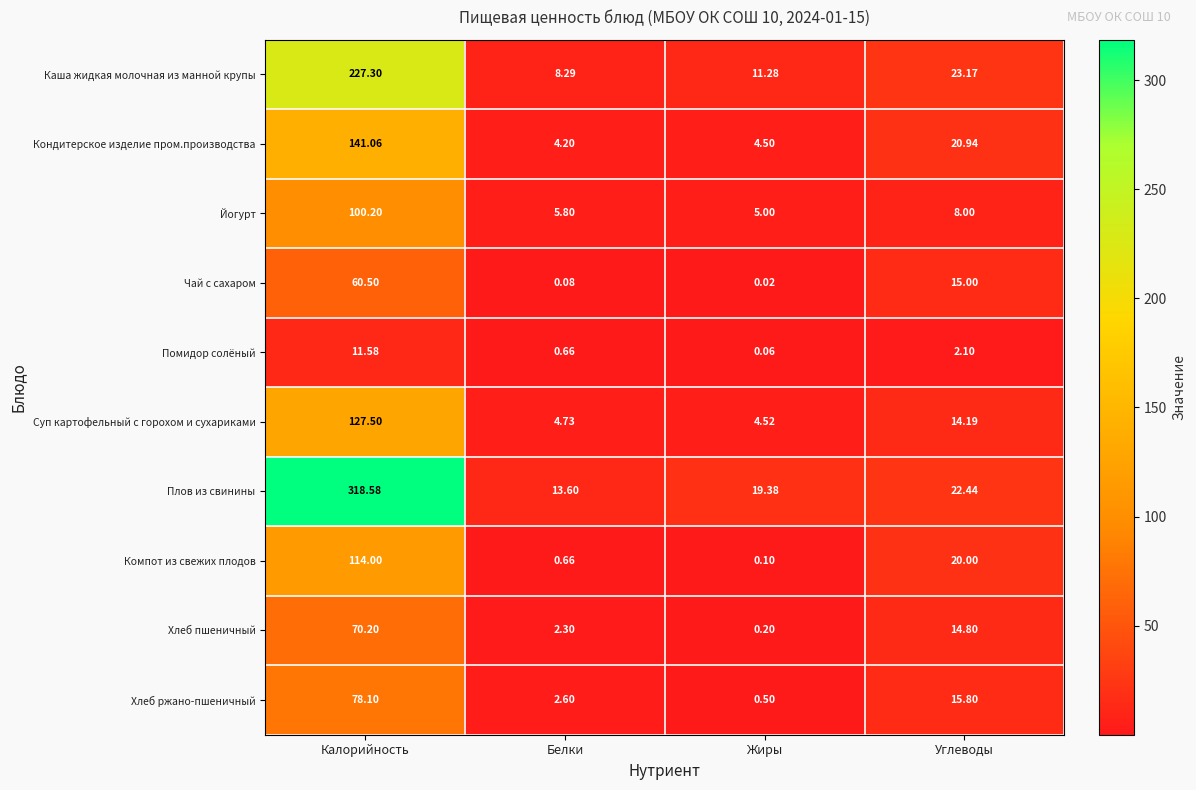

Between Белки and Жиры, which series saw the biggest shift?

Плов из свинины